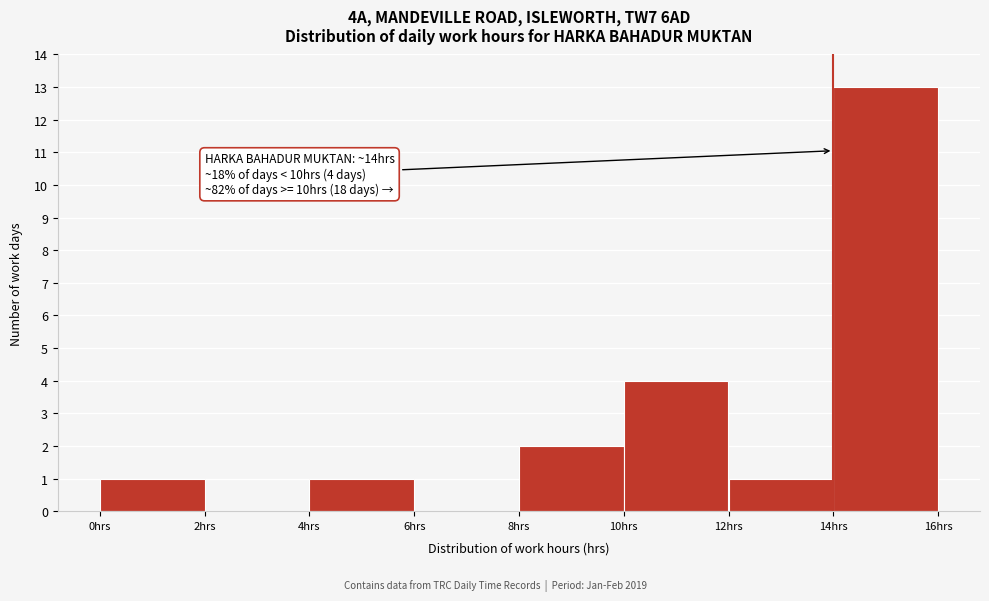

Over which range of the x-axis is the bar tallest?

14 to 16